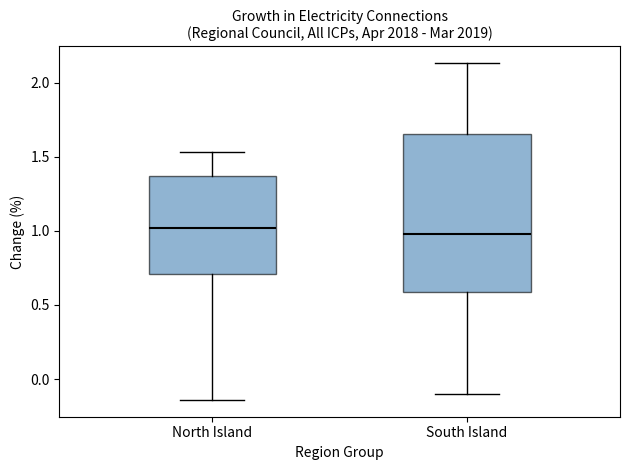

Reading left to right, transcribe this box plot: for each box, give where its median line is, the range the box spans, and where its two whiskers end, as read against the y-axis. The values are not printed on the chart, so give them approximately, as read against the axis.

North Island: median 1.00, box 0.70 to 1.35, whiskers -0.15 to 1.55
South Island: median 1.00, box 0.60 to 1.65, whiskers -0.10 to 2.15